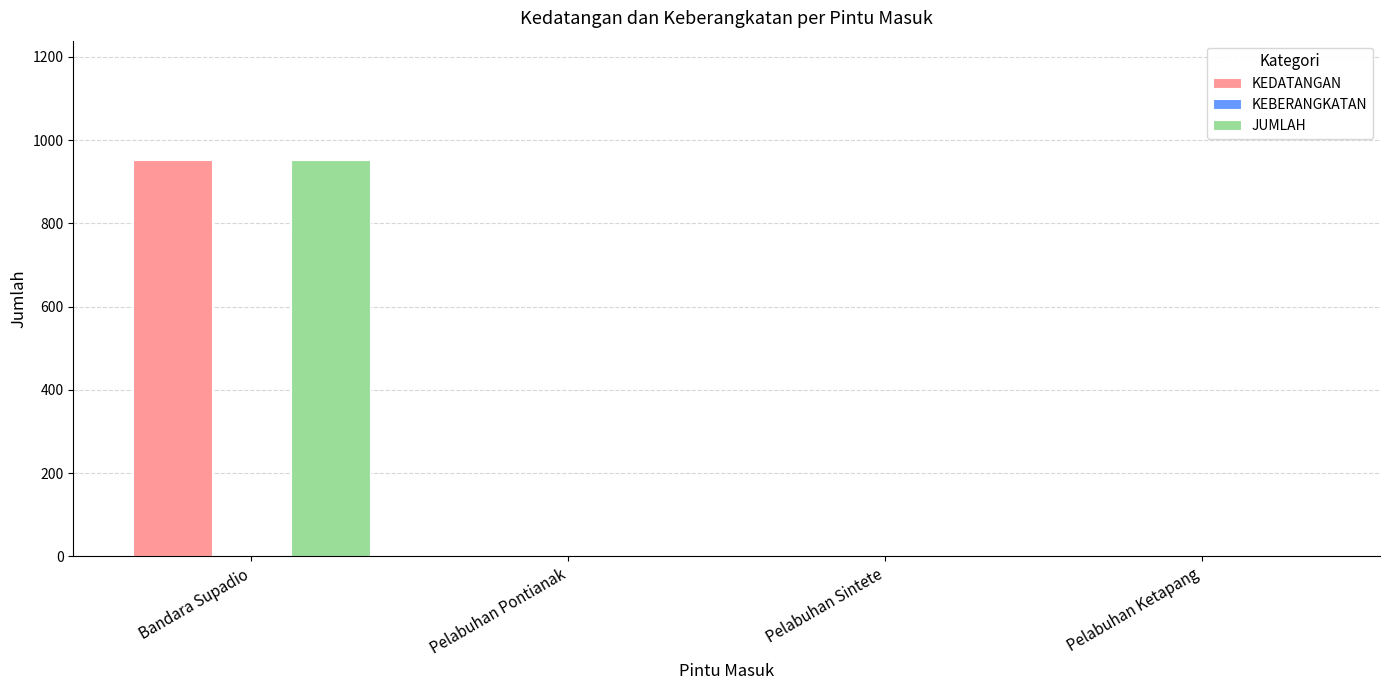

Reading left to right, list all the values displayed in this chart.

KEDATANGAN: Bandara Supadio=951	Pelabuhan Pontianak=0	Pelabuhan Sintete=0	Pelabuhan Ketapang=0
JUMLAH: Bandara Supadio=951	Pelabuhan Pontianak=0	Pelabuhan Sintete=0	Pelabuhan Ketapang=0